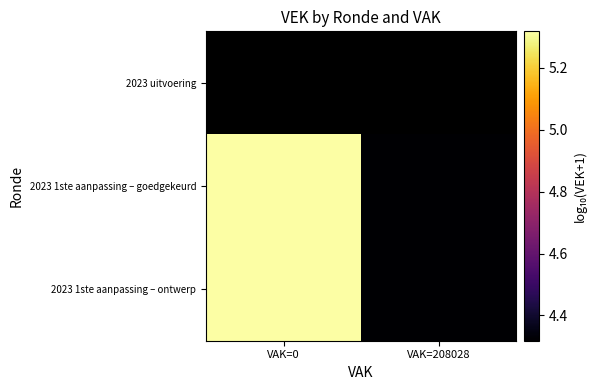

Which series has the largest total across all categories?

2023 1ste aanpassing – goedgekeurd